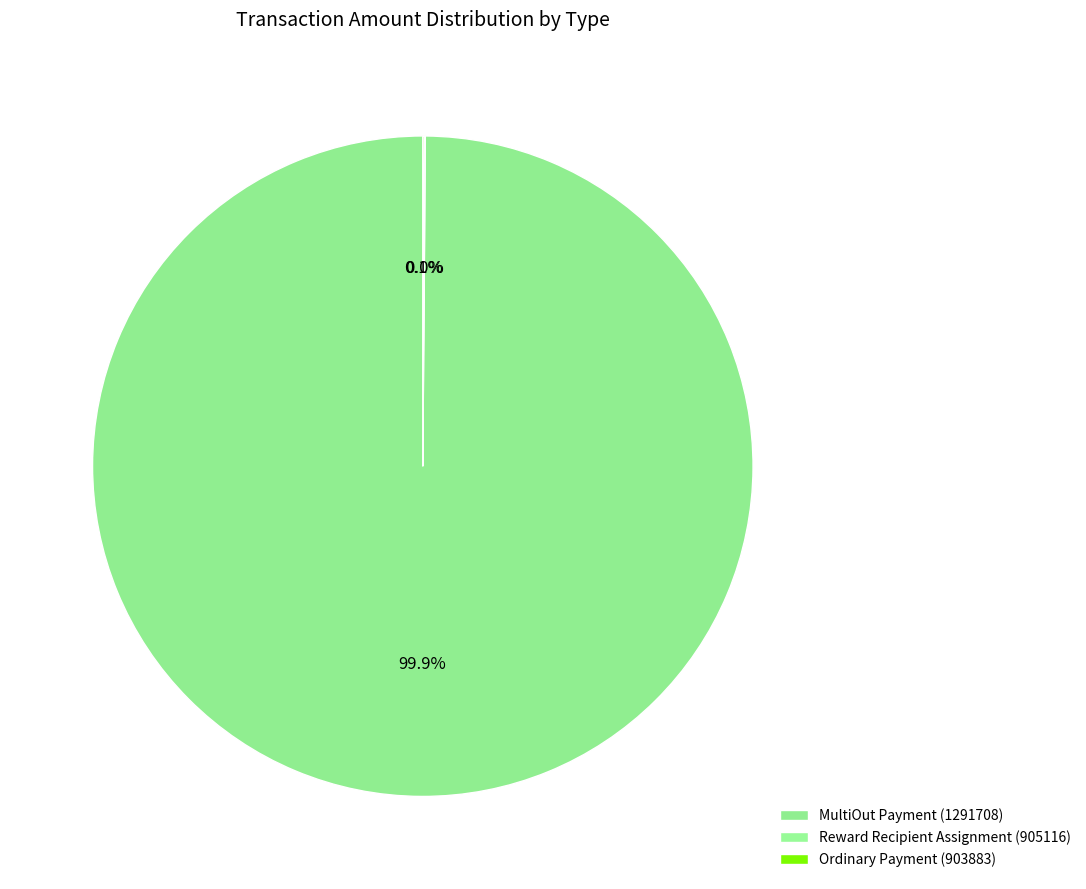

What is the majority slice?

MultiOut Payment (1291708)